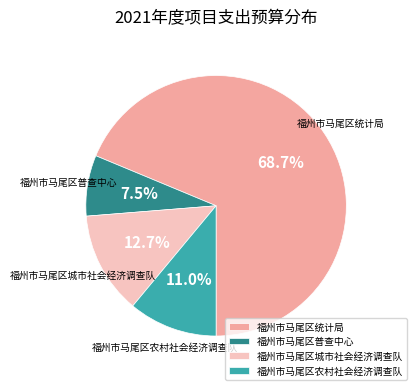

To the nearest percent, what is the difference between the 福州市马尾区统计局 and 福州市马尾区城市社会经济调查队 slice percentages?

56%